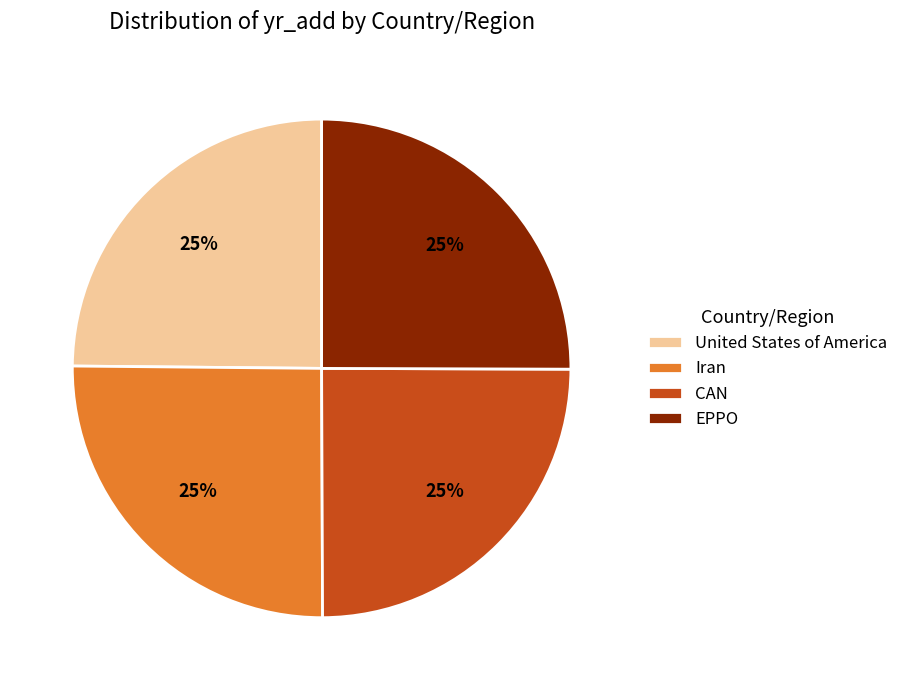

To the nearest percent, what is the average slice percentage?

25%